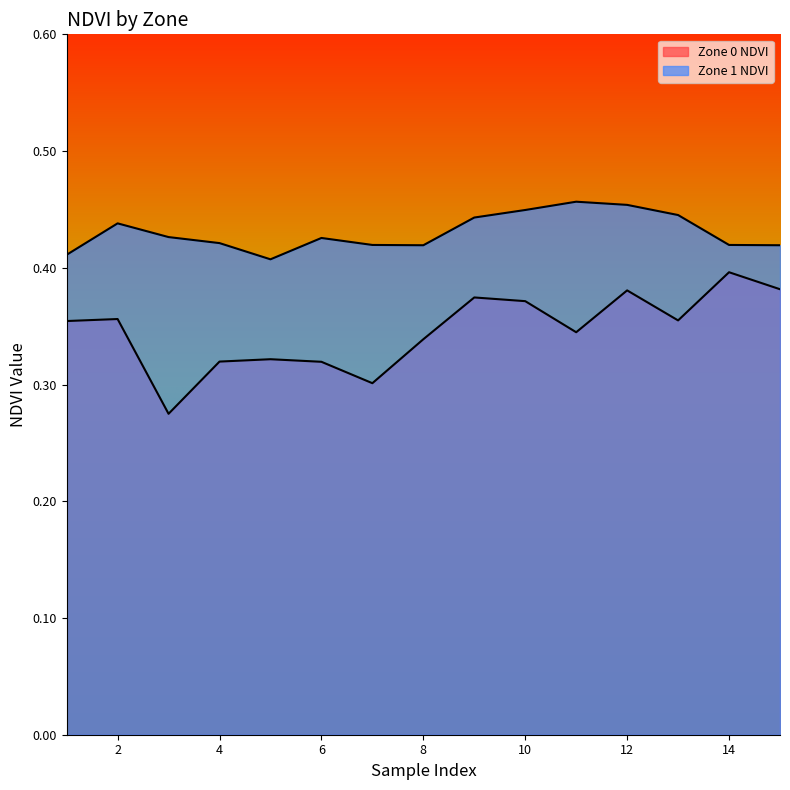

What is the sum of the Zone 0 NDVI values at 14 and 7?

0.7